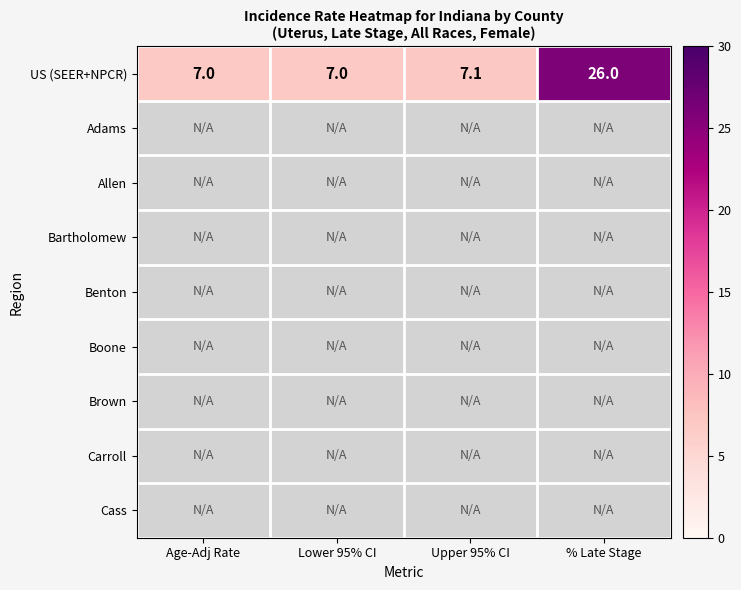

The US (SEER+NPCR) series shows 7.0 at Age-Adj Rate. True or false?

True